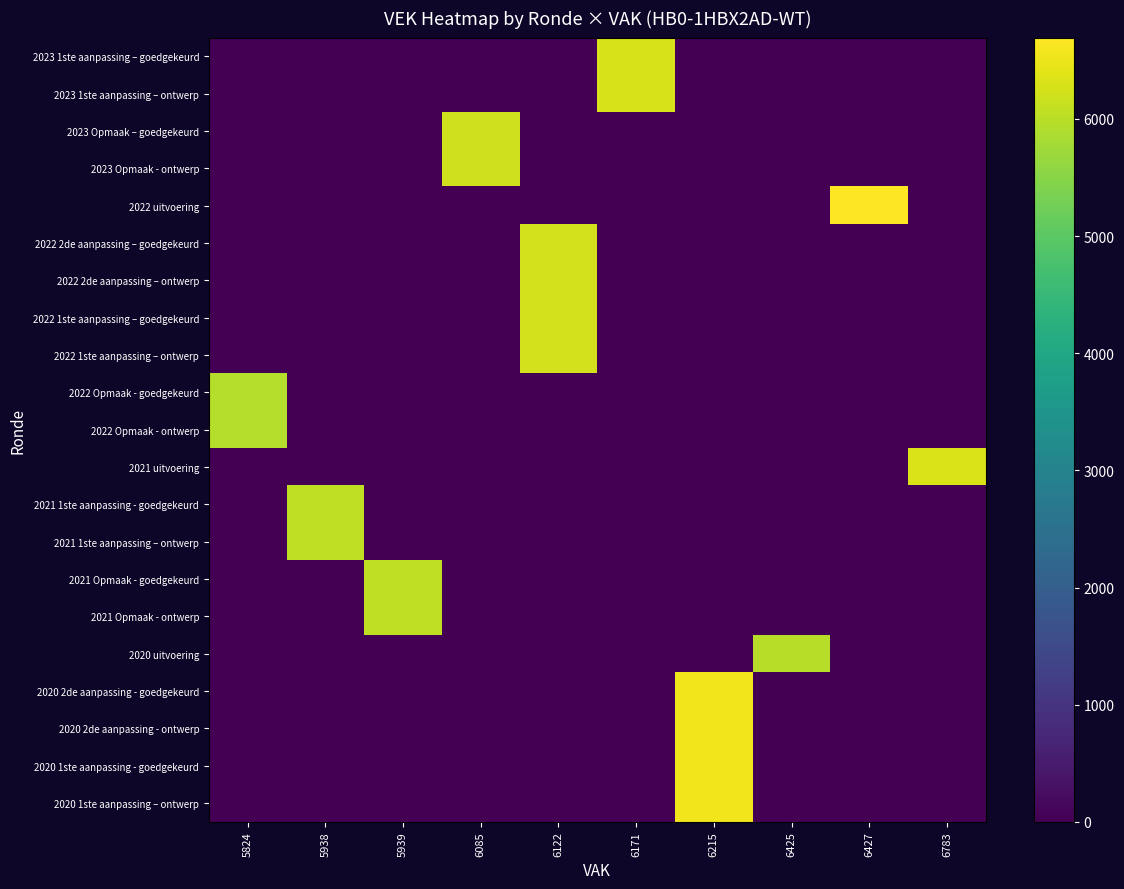

Reading left to right, transcribe all the data shown in this chart.

2023 1ste aanpassing – goedgekeurd: 5824=0	5938=0	5939=0	6085=0	6122=0	6171=6293	6215=0	6425=0	6427=0	6783=0
2023 1ste aanpassing – ontwerp: 5824=0	5938=0	5939=0	6085=0	6122=0	6171=6293	6215=0	6425=0	6427=0	6783=0
2023 Opmaak – goedgekeurd: 5824=0	5938=0	5939=0	6085=6207	6122=0	6171=0	6215=0	6425=0	6427=0	6783=0
2023 Opmaak - ontwerp: 5824=0	5938=0	5939=0	6085=6207	6122=0	6171=0	6215=0	6425=0	6427=0	6783=0
2022 uitvoering: 5824=0	5938=0	5939=0	6085=0	6122=0	6171=0	6215=0	6425=0	6427=6694	6783=0
2022 2de aanpassing – goedgekeurd: 5824=0	5938=0	5939=0	6085=0	6122=6244	6171=0	6215=0	6425=0	6427=0	6783=0
2022 2de aanpassing – ontwerp: 5824=0	5938=0	5939=0	6085=0	6122=6244	6171=0	6215=0	6425=0	6427=0	6783=0
2022 1ste aanpassing – goedgekeurd: 5824=0	5938=0	5939=0	6085=0	6122=6244	6171=0	6215=0	6425=0	6427=0	6783=0
2022 1ste aanpassing – ontwerp: 5824=0	5938=0	5939=0	6085=0	6122=6244	6171=0	6215=0	6425=0	6427=0	6783=0
2022 Opmaak - goedgekeurd: 5824=5946	5938=0	5939=0	6085=0	6122=0	6171=0	6215=0	6425=0	6427=0	6783=0
2022 Opmaak - ontwerp: 5824=5946	5938=0	5939=0	6085=0	6122=0	6171=0	6215=0	6425=0	6427=0	6783=0
2021 uitvoering: 5824=0	5938=0	5939=0	6085=0	6122=0	6171=0	6215=0	6425=0	6427=0	6783=6305
2021 1ste aanpassing - goedgekeurd: 5824=0	5938=6060	5939=0	6085=0	6122=0	6171=0	6215=0	6425=0	6427=0	6783=0
2021 1ste aanpassing – ontwerp: 5824=0	5938=6060	5939=0	6085=0	6122=0	6171=0	6215=0	6425=0	6427=0	6783=0
2021 Opmaak - goedgekeurd: 5824=0	5938=0	5939=6061	6085=0	6122=0	6171=0	6215=0	6425=0	6427=0	6783=0
2021 Opmaak - ontwerp: 5824=0	5938=0	5939=6061	6085=0	6122=0	6171=0	6215=0	6425=0	6427=0	6783=0
2020 uitvoering: 5824=0	5938=0	5939=0	6085=0	6122=0	6171=0	6215=0	6425=5983	6427=0	6783=0
2020 2de aanpassing - goedgekeurd: 5824=0	5938=0	5939=0	6085=0	6122=0	6171=0	6215=6549	6425=0	6427=0	6783=0
2020 2de aanpassing - ontwerp: 5824=0	5938=0	5939=0	6085=0	6122=0	6171=0	6215=6549	6425=0	6427=0	6783=0
2020 1ste aanpassing - goedgekeurd: 5824=0	5938=0	5939=0	6085=0	6122=0	6171=0	6215=6549	6425=0	6427=0	6783=0
2020 1ste aanpassing – ontwerp: 5824=0	5938=0	5939=0	6085=0	6122=0	6171=0	6215=6549	6425=0	6427=0	6783=0